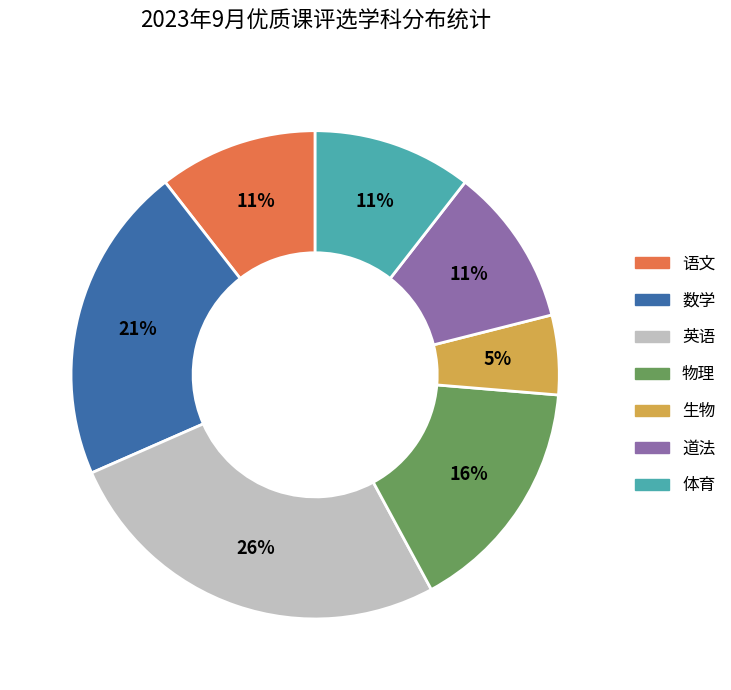

Between 物理 and 体育, which is larger?

物理